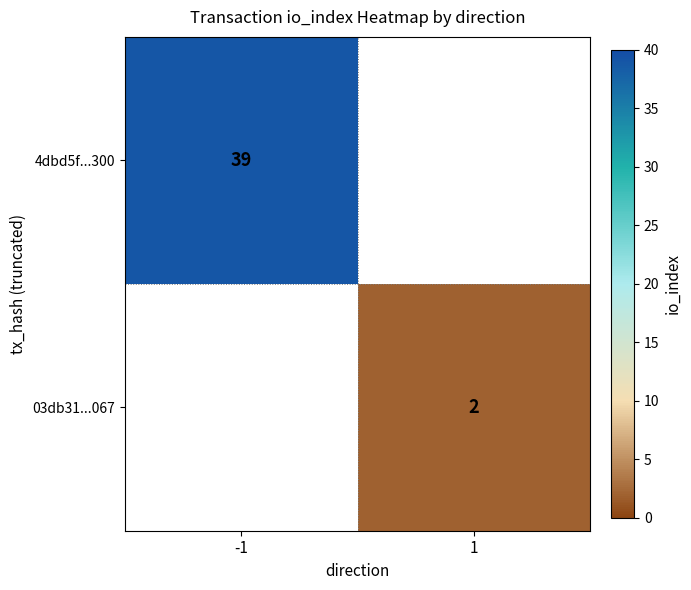

True or false: 03db31...067 has a value of 1 at 1.

False